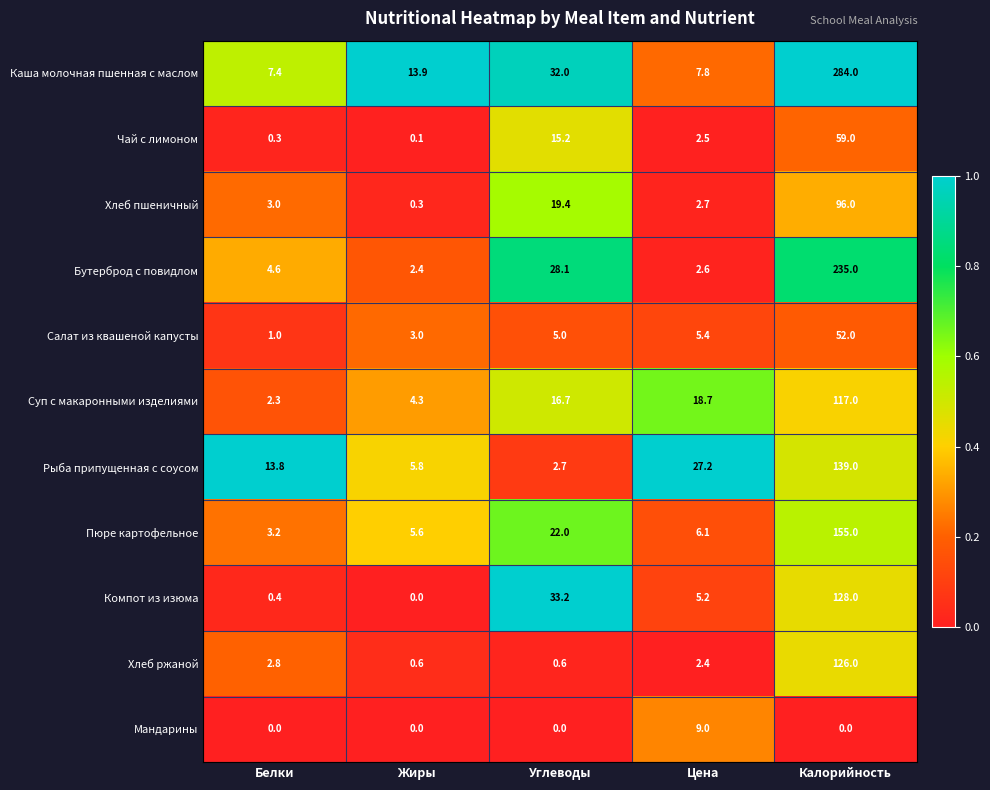

Which series has the largest total across all categories?

Каша молочная пшенная с маслом